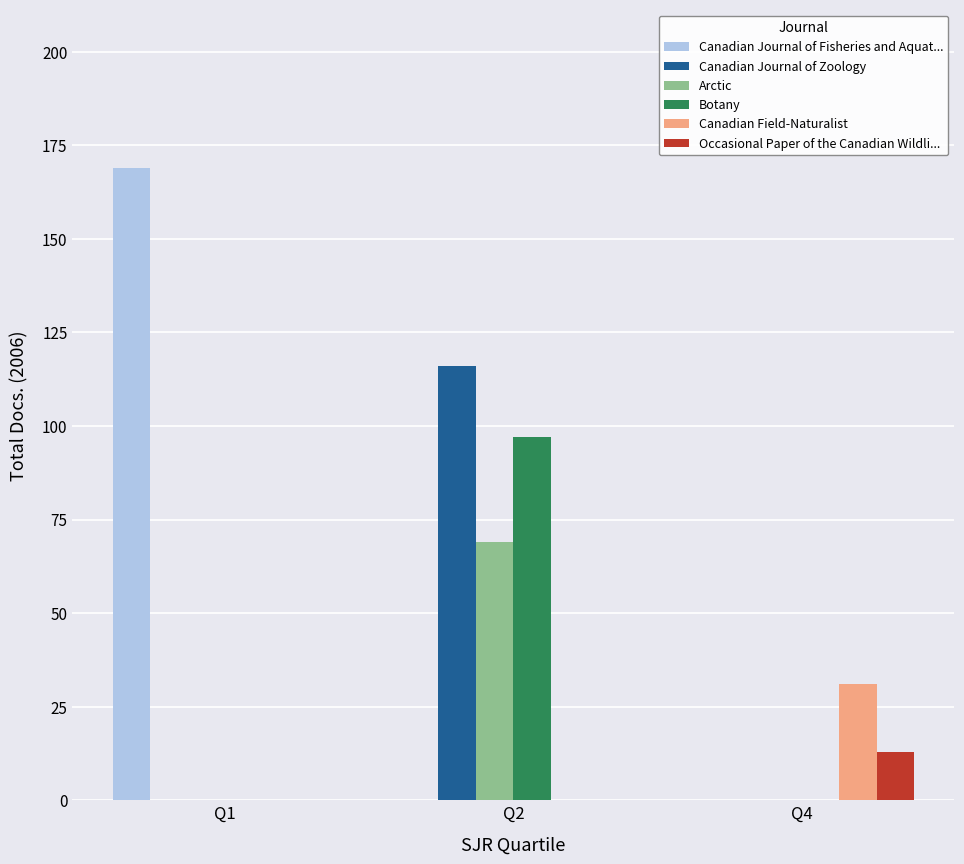

Which category has the highest value across all series?

Q1